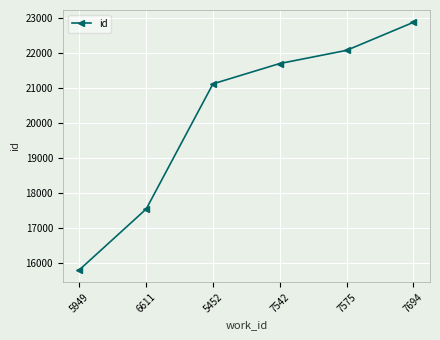

The chart shows a value of 21702 at 7542. True or false?

True